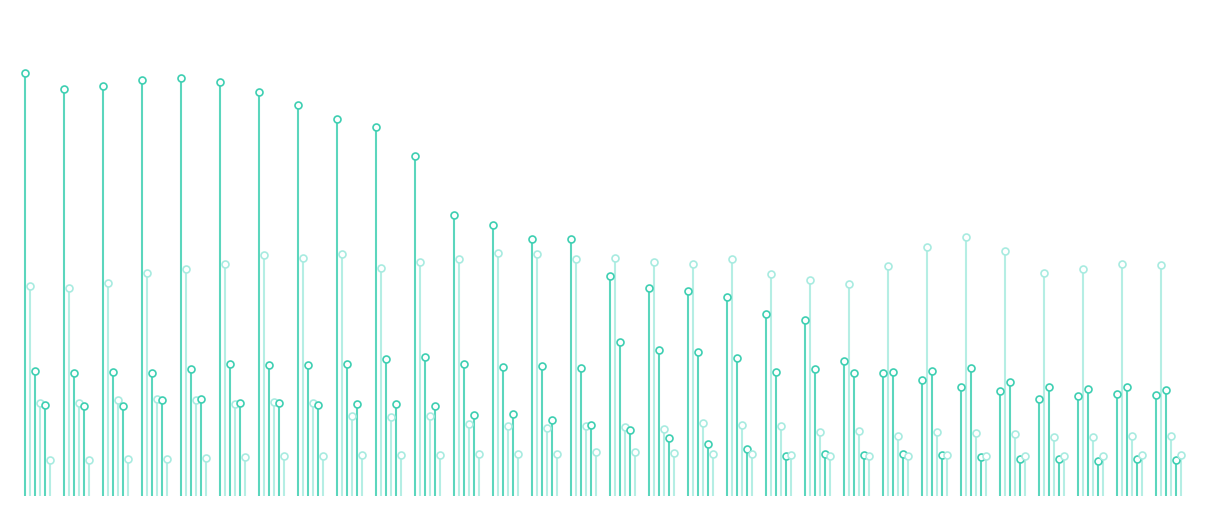

Is the value of Peintures et solvants at 0 greater than the value of Agriculture at 0?

No